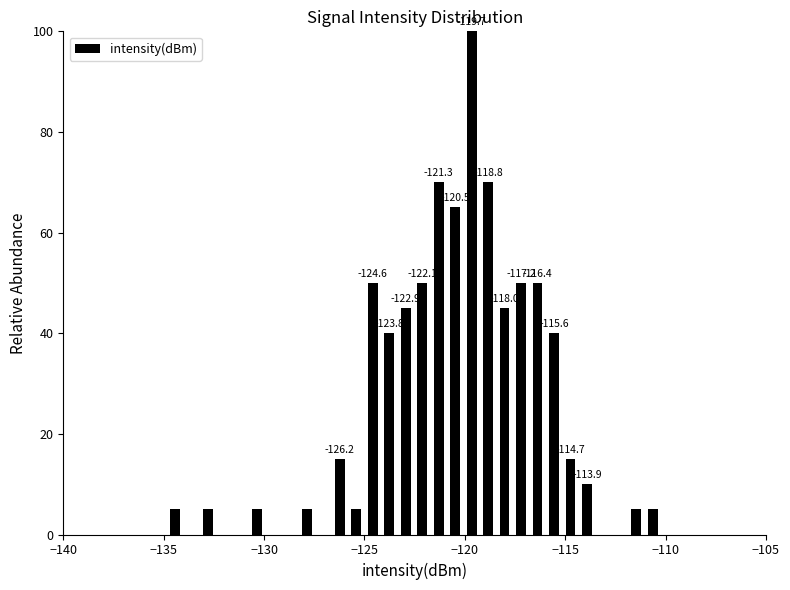

Read against the x-axis, roughly where is the centre of the tallest bar?

-119.5